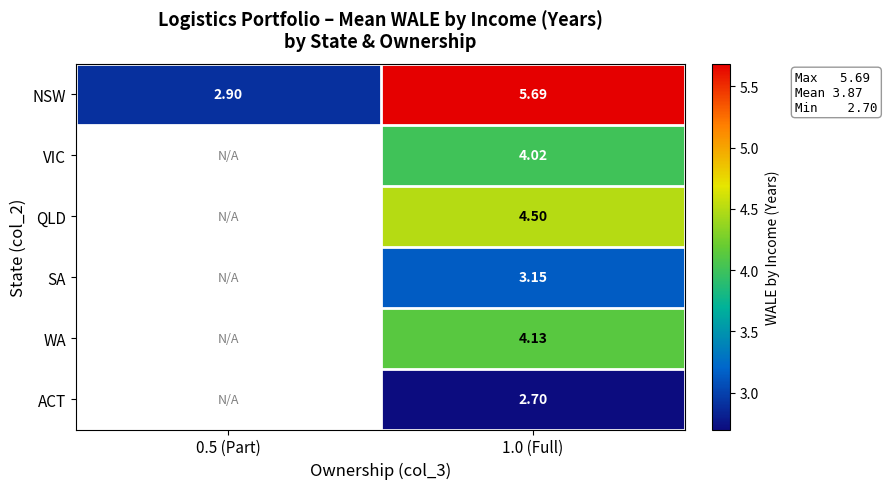

At 1.0 (Full), list the series in order from smallest to largest.

ACT, SA, VIC, WA, QLD, NSW